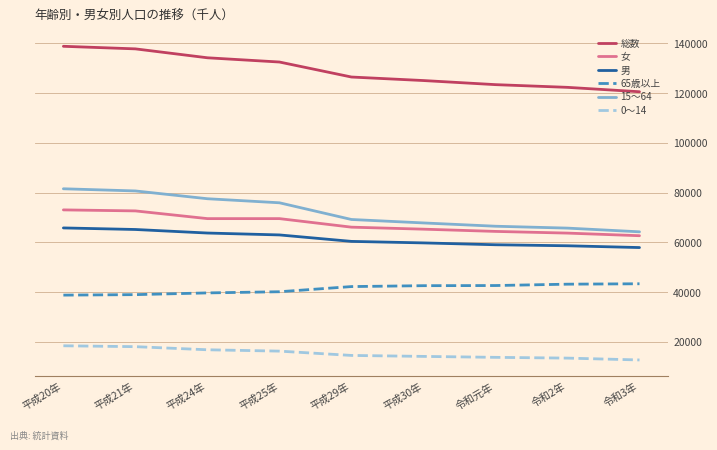

At which label does 15～64 reach its minimum?

令和3年